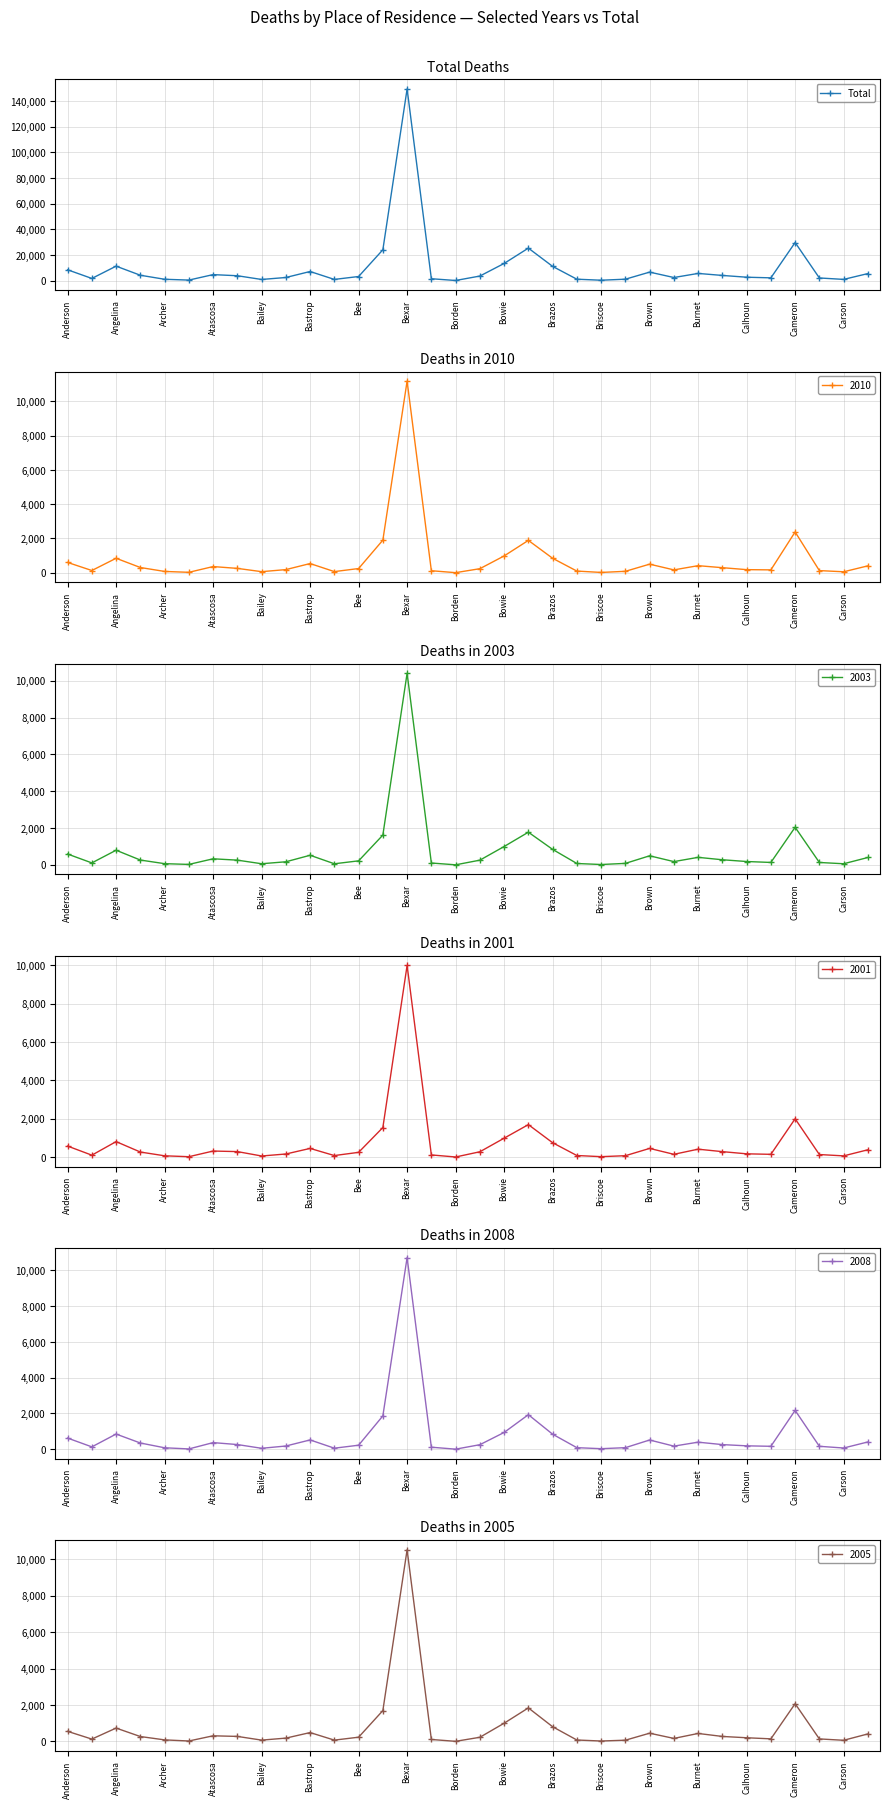

Where is Total nearest to the value 74753?

Cameron